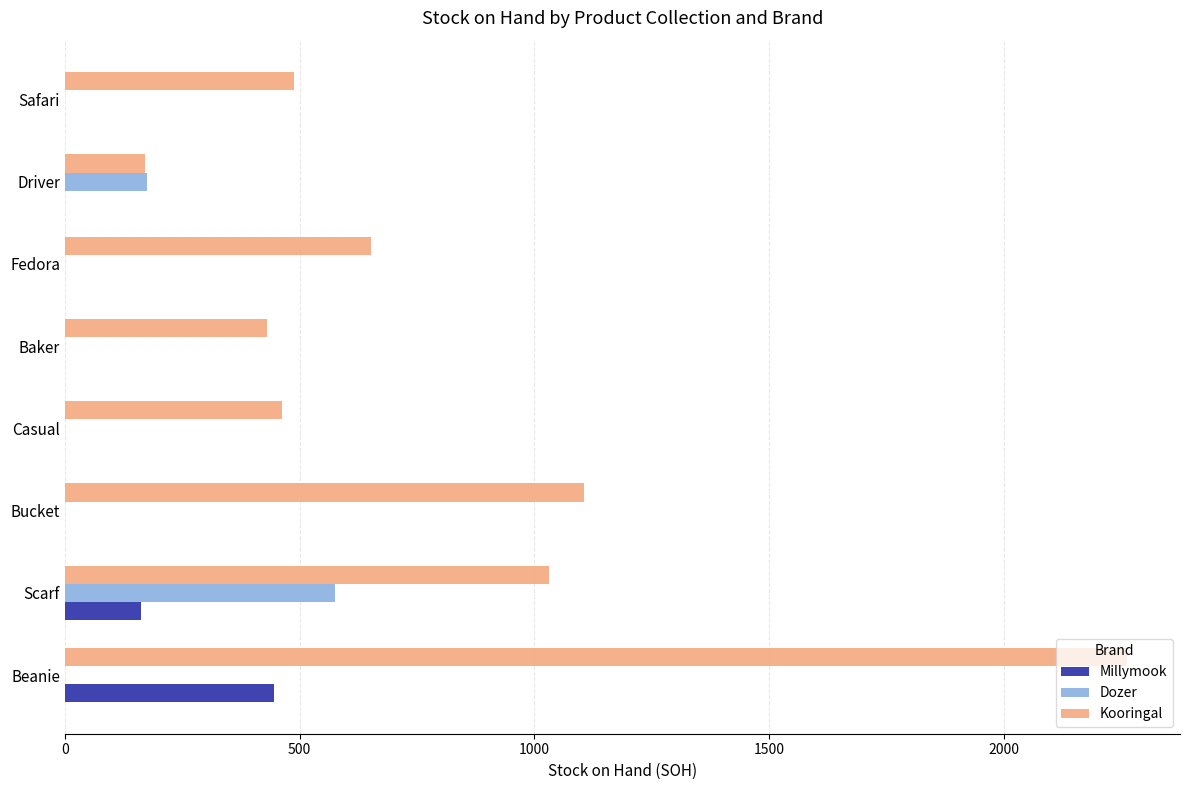

How many data points does each series have?

8